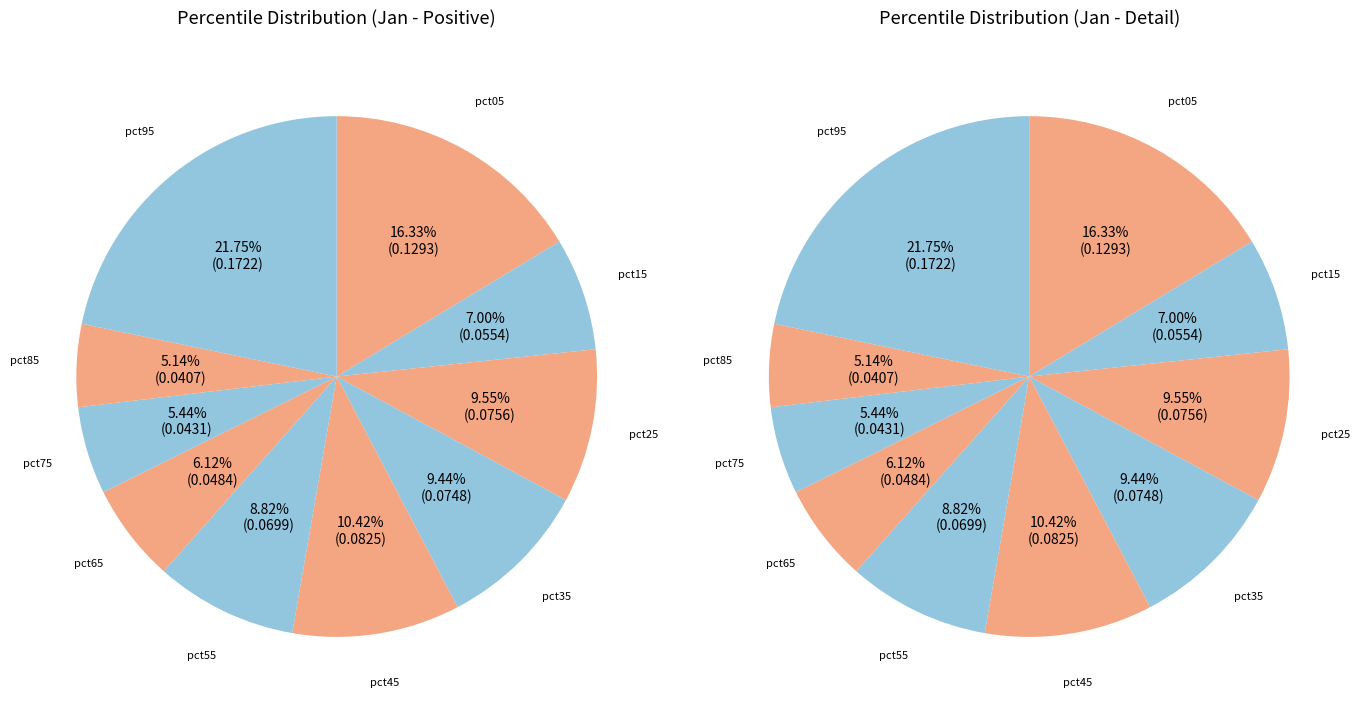

What percentage is NOT represented by pct75?

94.6%